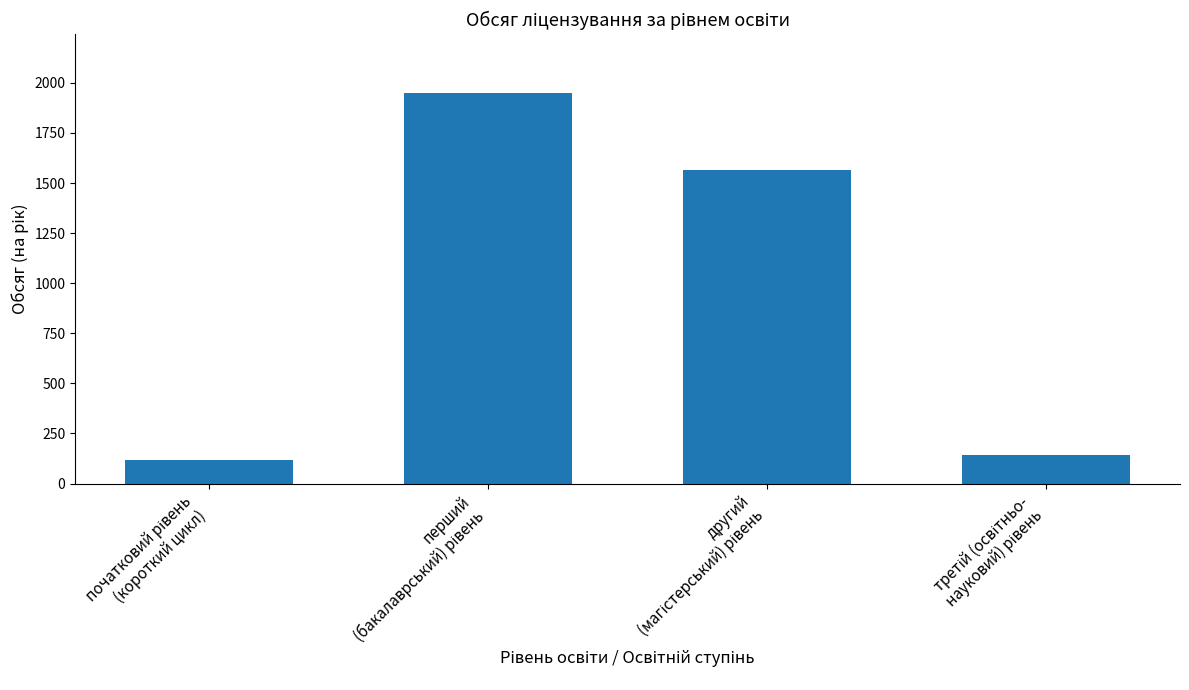

Does the chart contain any negative values?

No